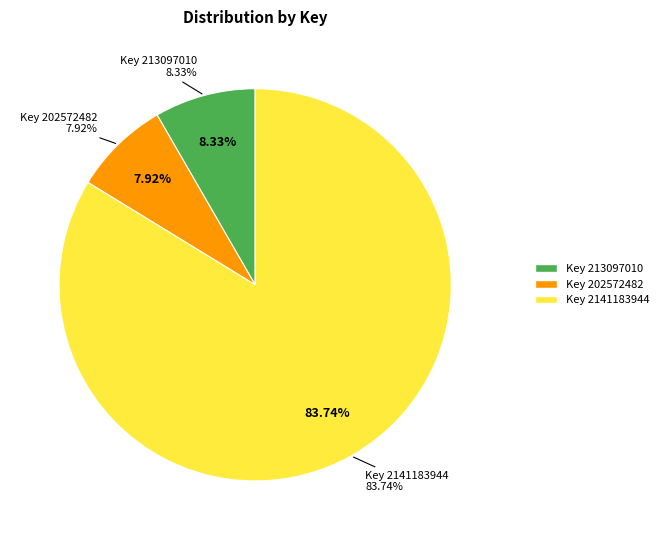

What percentage is the Key 202572482 slice, to the nearest percent?

8%